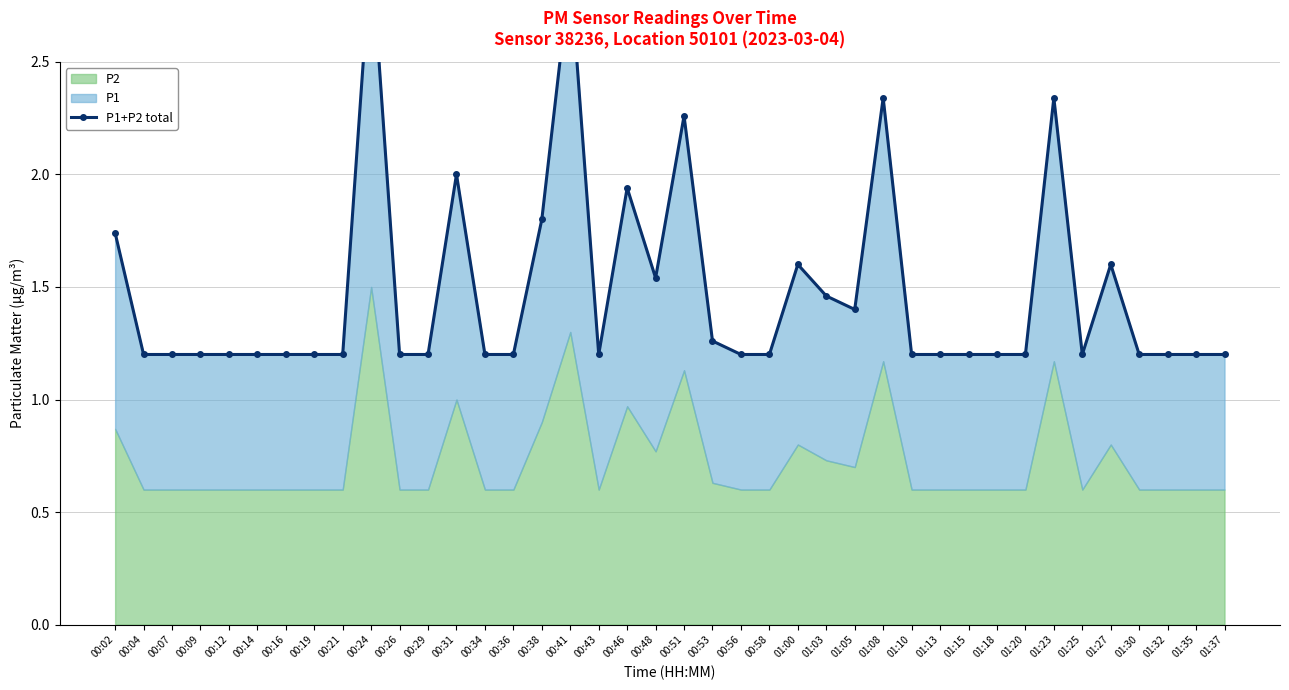

Reading left to right, what are all the values shown in this chart?

1.7	1.2	1.2	1.2	1.2	1.2	1.2	1.2	1.2	3.0	1.2	1.2	2.0	1.2	1.2	1.8	2.9	1.2	1.9	1.5	2.3	1.3	1.2	1.2	1.6	1.5	1.4	2.3	1.2	1.2	1.2	1.2	1.2	2.3	1.2	1.6	1.2	1.2	1.2	1.2